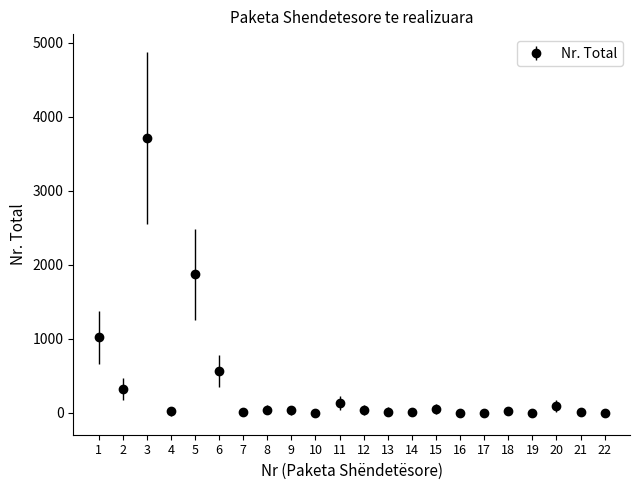

Where is the first local minimum?

2